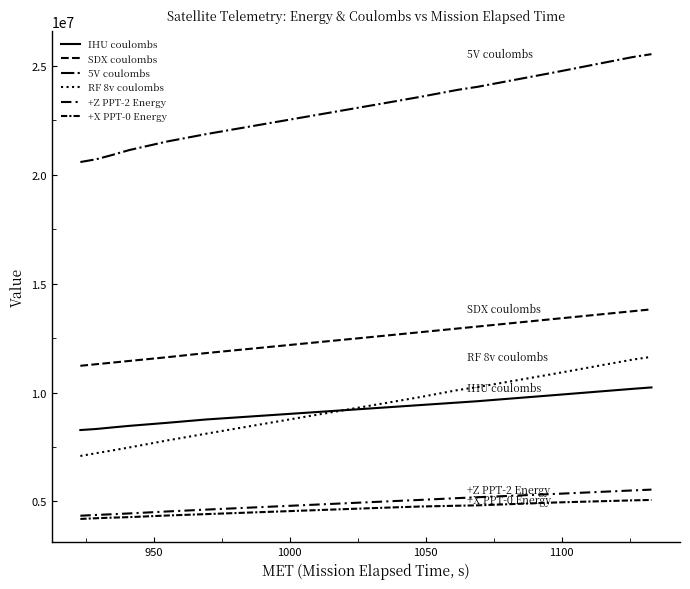

Read the +X PPT-0 Energy value at 950, to the nearest 10.

4226730